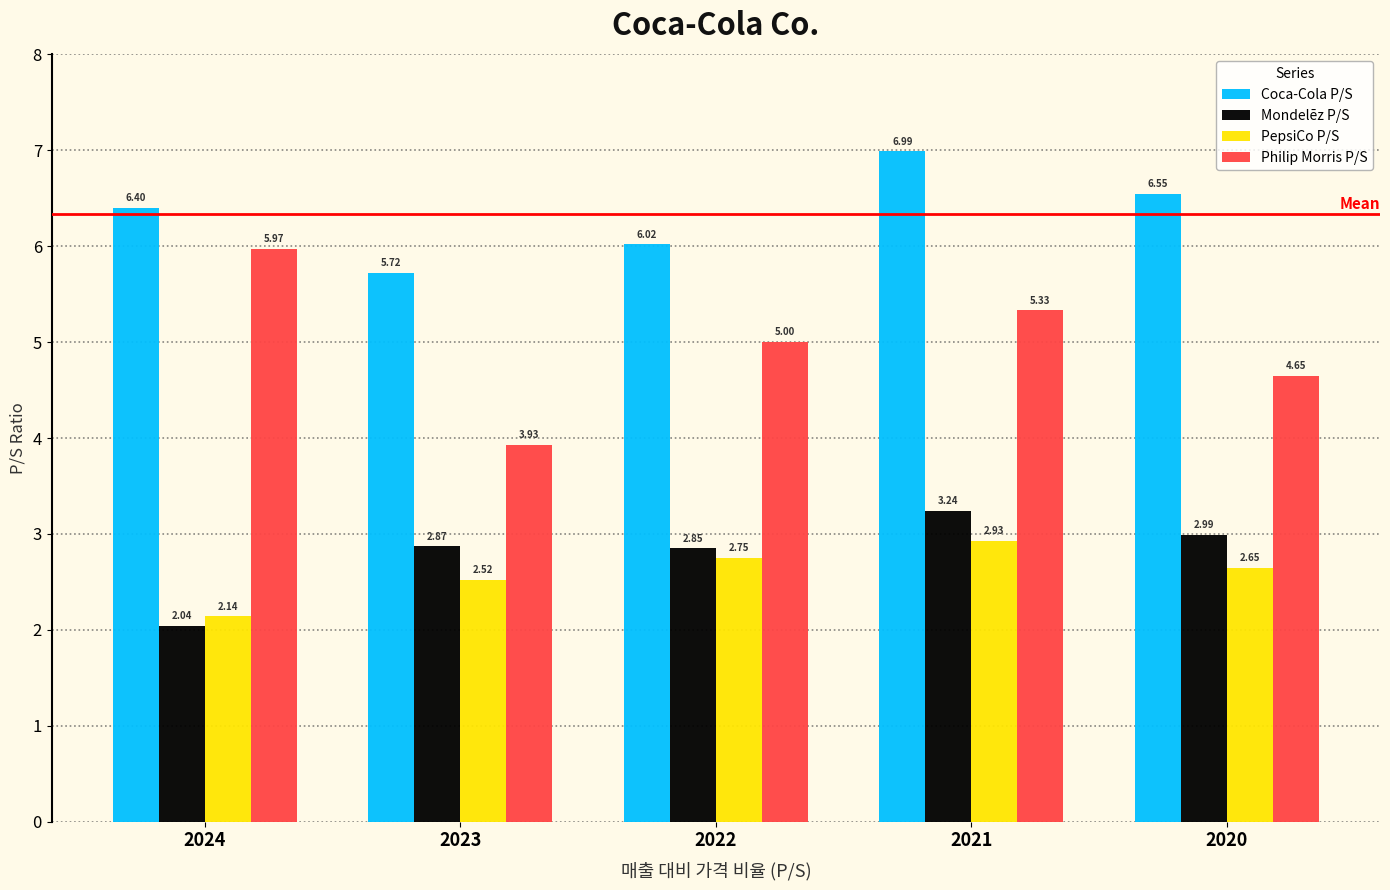

What is the difference between the maximum and minimum values in the Coca-Cola P/S series?

1.3